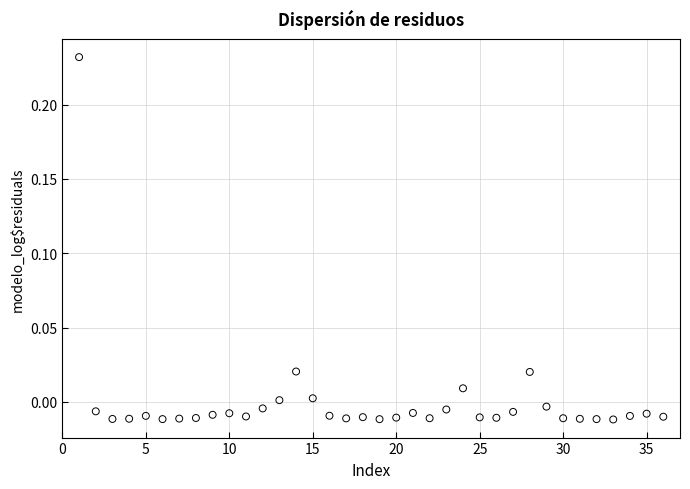

What is the range of X values (max minus min)?

35.0